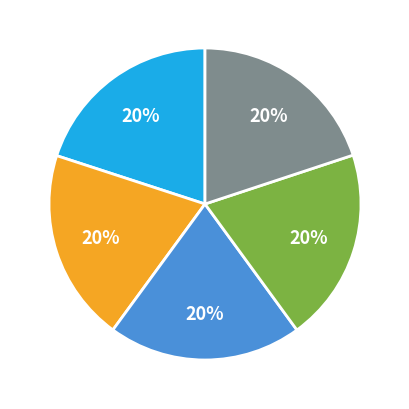

Does any single category account for the majority?

No